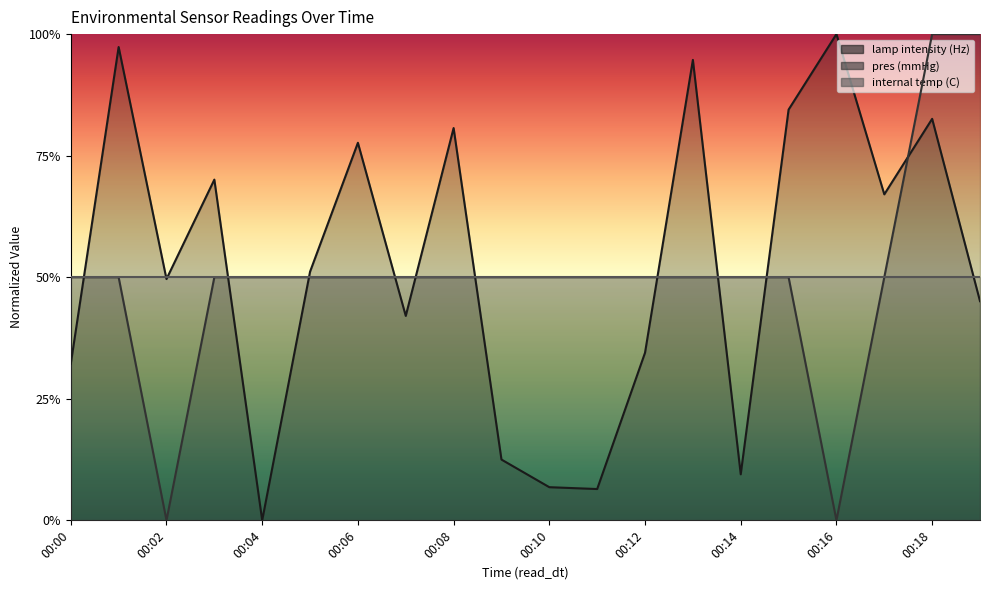

What is the total value across all series at 00:19?

1.5